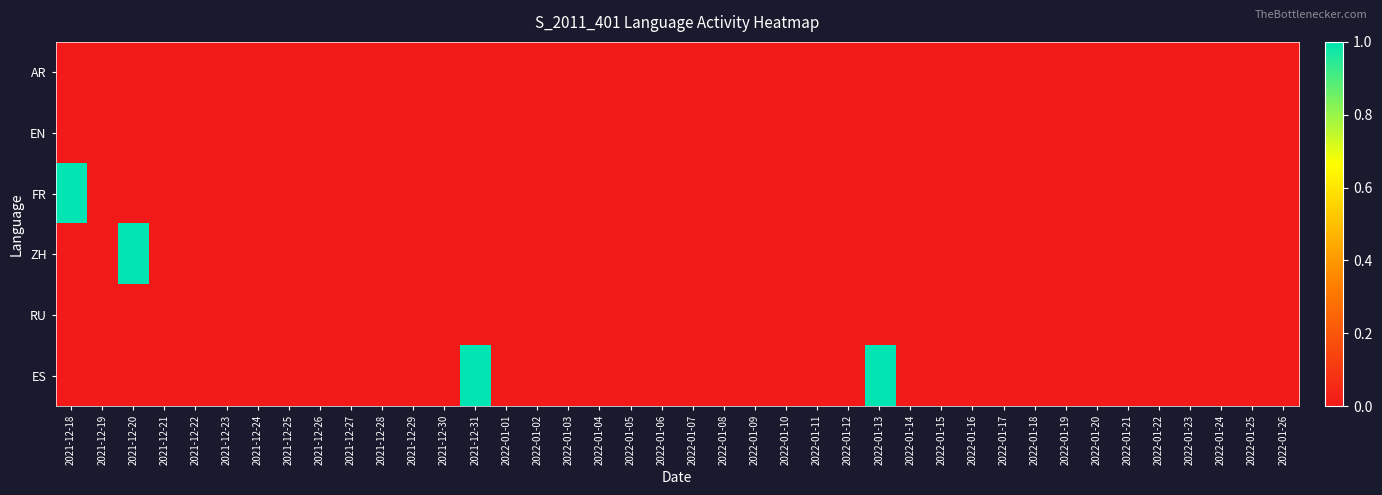

Reading right to left, transcribe all the data shown in this chart.

AR: 2022-01-26=0	2022-01-25=0	2022-01-24=0	2022-01-23=0	2022-01-22=0	2022-01-21=0	2022-01-20=0	2022-01-19=0	2022-01-18=0	2022-01-17=0	2022-01-16=0	2022-01-15=0	2022-01-14=0	2022-01-13=0	2022-01-12=0	2022-01-11=0	2022-01-10=0	2022-01-09=0	2022-01-08=0	2022-01-07=0	2022-01-06=0	2022-01-05=0	2022-01-04=0	2022-01-03=0	2022-01-02=0	2022-01-01=0	2021-12-31=0	2021-12-30=0	2021-12-29=0	2021-12-28=0	2021-12-27=0	2021-12-26=0	2021-12-25=0	2021-12-24=0	2021-12-23=0	2021-12-22=0	2021-12-21=0	2021-12-20=0	2021-12-19=0	2021-12-18=0
EN: 2022-01-26=0	2022-01-25=0	2022-01-24=0	2022-01-23=0	2022-01-22=0	2022-01-21=0	2022-01-20=0	2022-01-19=0	2022-01-18=0	2022-01-17=0	2022-01-16=0	2022-01-15=0	2022-01-14=0	2022-01-13=0	2022-01-12=0	2022-01-11=0	2022-01-10=0	2022-01-09=0	2022-01-08=0	2022-01-07=0	2022-01-06=0	2022-01-05=0	2022-01-04=0	2022-01-03=0	2022-01-02=0	2022-01-01=0	2021-12-31=0	2021-12-30=0	2021-12-29=0	2021-12-28=0	2021-12-27=0	2021-12-26=0	2021-12-25=0	2021-12-24=0	2021-12-23=0	2021-12-22=0	2021-12-21=0	2021-12-20=0	2021-12-19=0	2021-12-18=0
FR: 2022-01-26=0	2022-01-25=0	2022-01-24=0	2022-01-23=0	2022-01-22=0	2022-01-21=0	2022-01-20=0	2022-01-19=0	2022-01-18=0	2022-01-17=0	2022-01-16=0	2022-01-15=0	2022-01-14=0	2022-01-13=0	2022-01-12=0	2022-01-11=0	2022-01-10=0	2022-01-09=0	2022-01-08=0	2022-01-07=0	2022-01-06=0	2022-01-05=0	2022-01-04=0	2022-01-03=0	2022-01-02=0	2022-01-01=0	2021-12-31=0	2021-12-30=0	2021-12-29=0	2021-12-28=0	2021-12-27=0	2021-12-26=0	2021-12-25=0	2021-12-24=0	2021-12-23=0	2021-12-22=0	2021-12-21=0	2021-12-20=0	2021-12-19=0	2021-12-18=1
ZH: 2022-01-26=0	2022-01-25=0	2022-01-24=0	2022-01-23=0	2022-01-22=0	2022-01-21=0	2022-01-20=0	2022-01-19=0	2022-01-18=0	2022-01-17=0	2022-01-16=0	2022-01-15=0	2022-01-14=0	2022-01-13=0	2022-01-12=0	2022-01-11=0	2022-01-10=0	2022-01-09=0	2022-01-08=0	2022-01-07=0	2022-01-06=0	2022-01-05=0	2022-01-04=0	2022-01-03=0	2022-01-02=0	2022-01-01=0	2021-12-31=0	2021-12-30=0	2021-12-29=0	2021-12-28=0	2021-12-27=0	2021-12-26=0	2021-12-25=0	2021-12-24=0	2021-12-23=0	2021-12-22=0	2021-12-21=0	2021-12-20=1	2021-12-19=0	2021-12-18=0
RU: 2022-01-26=0	2022-01-25=0	2022-01-24=0	2022-01-23=0	2022-01-22=0	2022-01-21=0	2022-01-20=0	2022-01-19=0	2022-01-18=0	2022-01-17=0	2022-01-16=0	2022-01-15=0	2022-01-14=0	2022-01-13=0	2022-01-12=0	2022-01-11=0	2022-01-10=0	2022-01-09=0	2022-01-08=0	2022-01-07=0	2022-01-06=0	2022-01-05=0	2022-01-04=0	2022-01-03=0	2022-01-02=0	2022-01-01=0	2021-12-31=0	2021-12-30=0	2021-12-29=0	2021-12-28=0	2021-12-27=0	2021-12-26=0	2021-12-25=0	2021-12-24=0	2021-12-23=0	2021-12-22=0	2021-12-21=0	2021-12-20=0	2021-12-19=0	2021-12-18=0
ES: 2022-01-26=0	2022-01-25=0	2022-01-24=0	2022-01-23=0	2022-01-22=0	2022-01-21=0	2022-01-20=0	2022-01-19=0	2022-01-18=0	2022-01-17=0	2022-01-16=0	2022-01-15=0	2022-01-14=0	2022-01-13=1	2022-01-12=0	2022-01-11=0	2022-01-10=0	2022-01-09=0	2022-01-08=0	2022-01-07=0	2022-01-06=0	2022-01-05=0	2022-01-04=0	2022-01-03=0	2022-01-02=0	2022-01-01=0	2021-12-31=1	2021-12-30=0	2021-12-29=0	2021-12-28=0	2021-12-27=0	2021-12-26=0	2021-12-25=0	2021-12-24=0	2021-12-23=0	2021-12-22=0	2021-12-21=0	2021-12-20=0	2021-12-19=0	2021-12-18=0